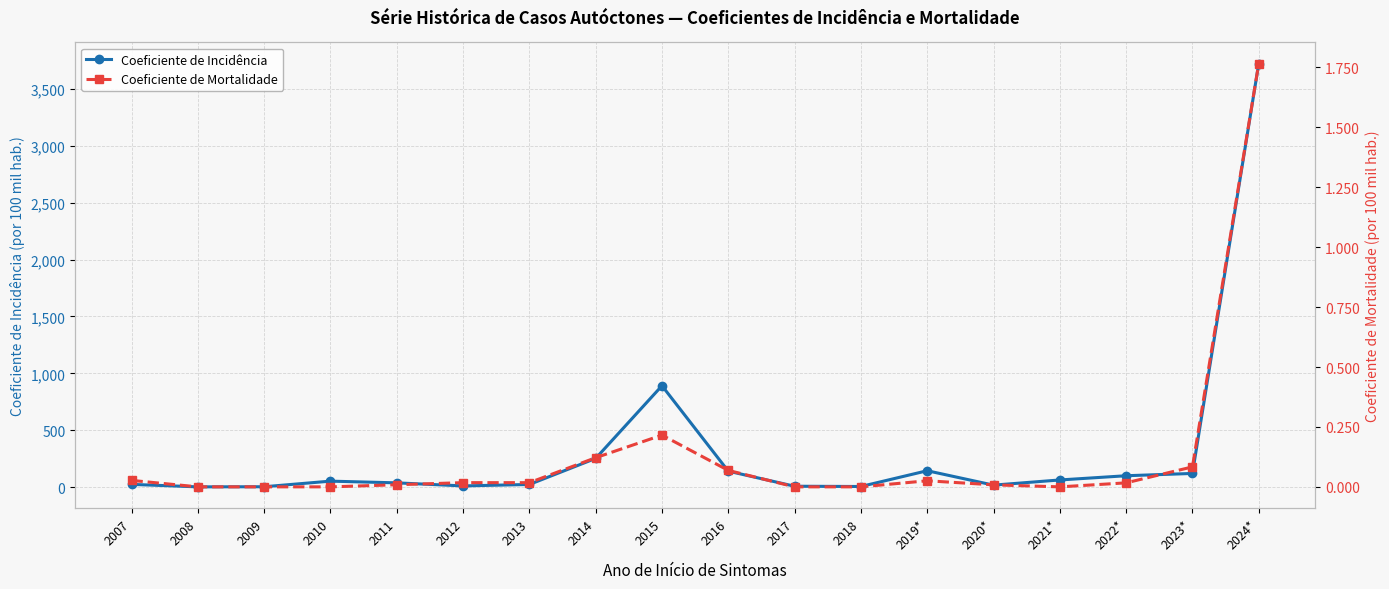

The Coeficiente de Incidência series shows 2.9 at 2009. True or false?

True